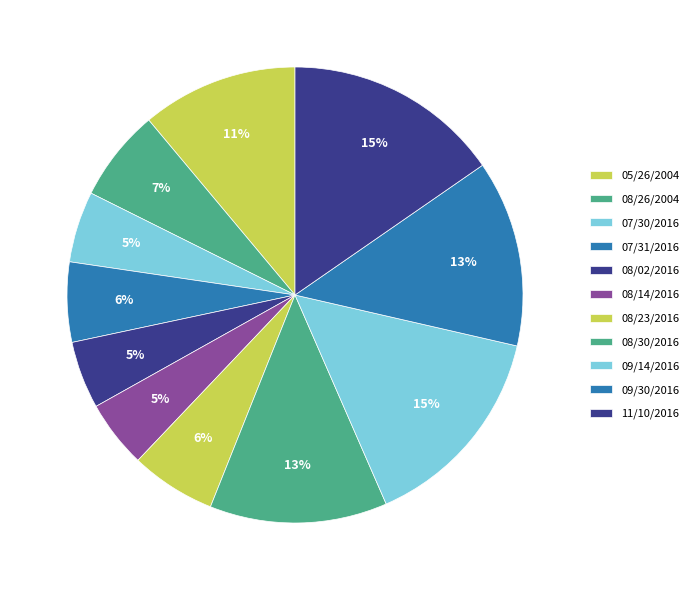

True or false: 09/14/2016 accounts for 15% of the total.

True